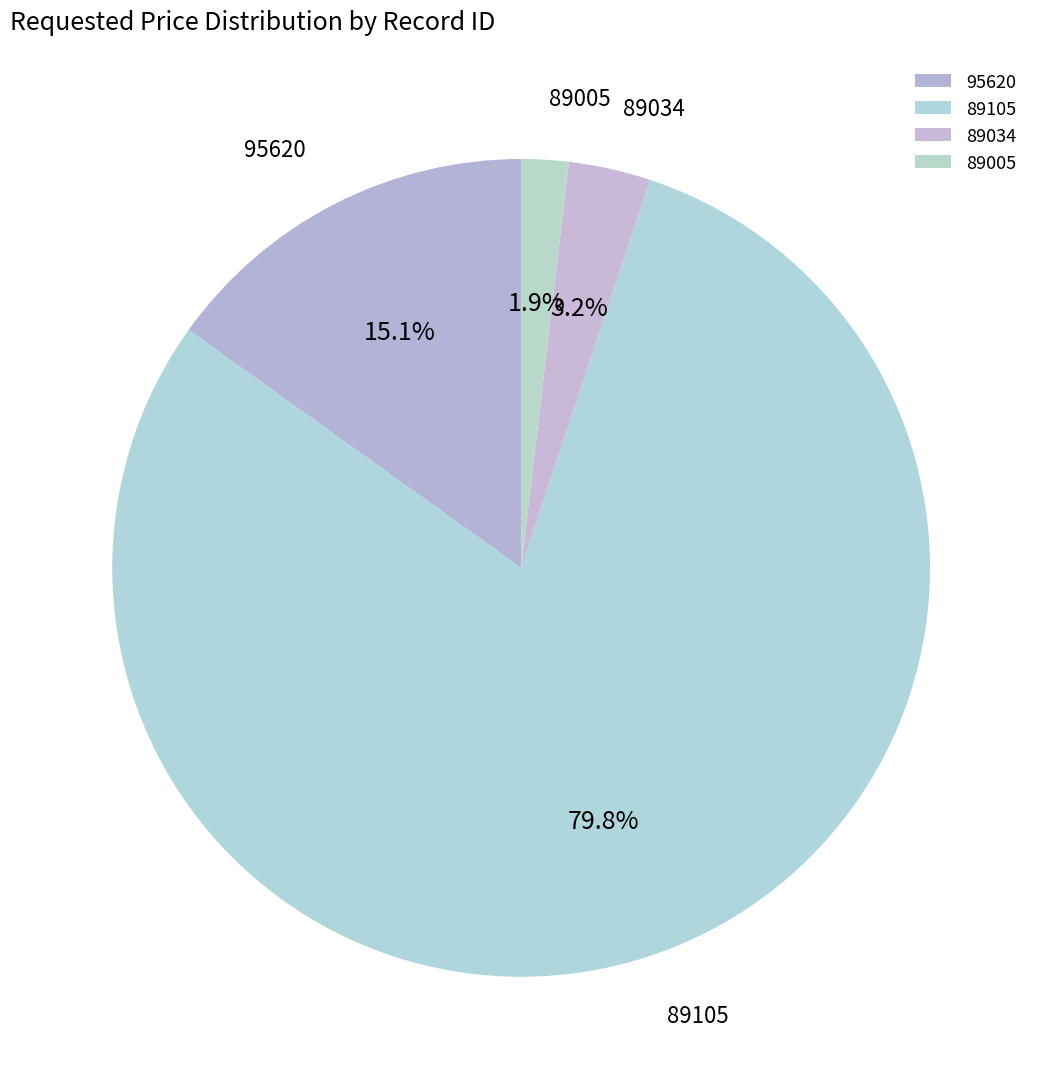

Combined, do 95620 and 89034 account for over 50%?

No